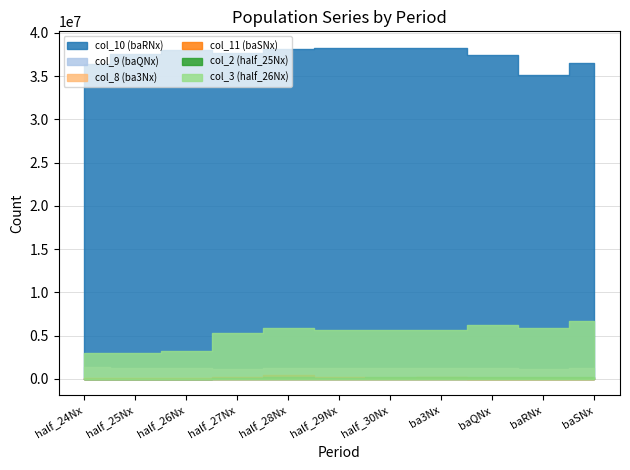

True or false: col_9 (baQNx) and col_2 (half_25Nx) cross at least once.

False